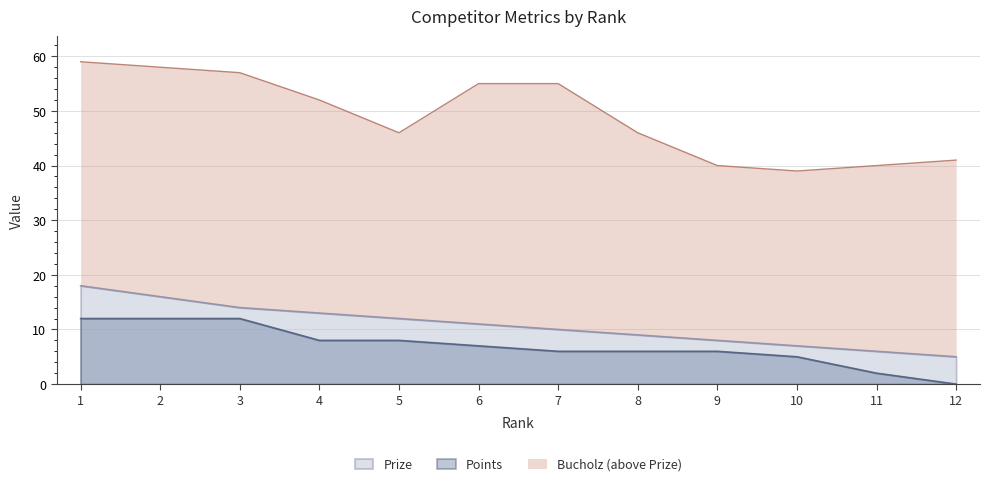

The value of Bucholz at 6 is 55. True or false?

True